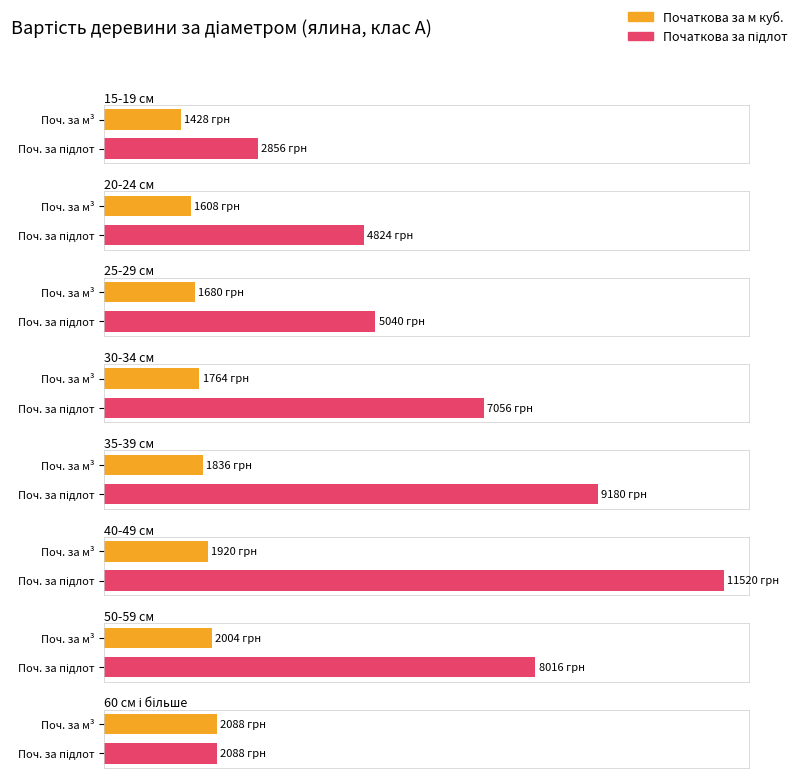

How many values in the Початкова за підлот series are below 7056?

4